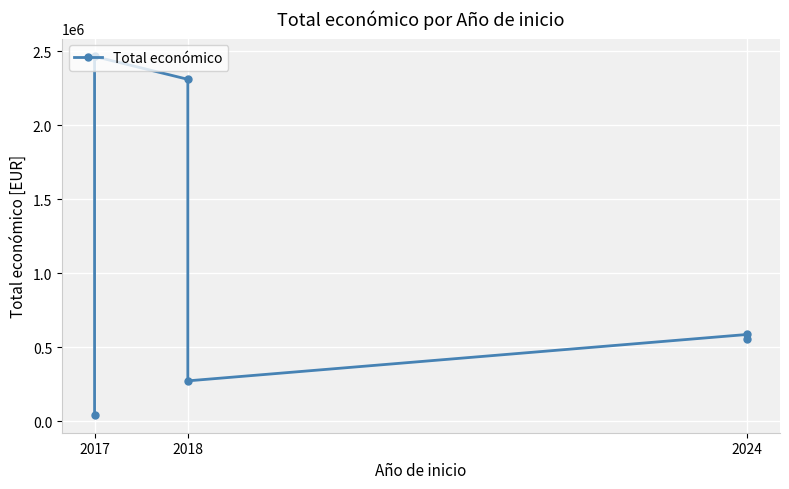

The chart shows a value of 369992 at 2024. True or false?

False